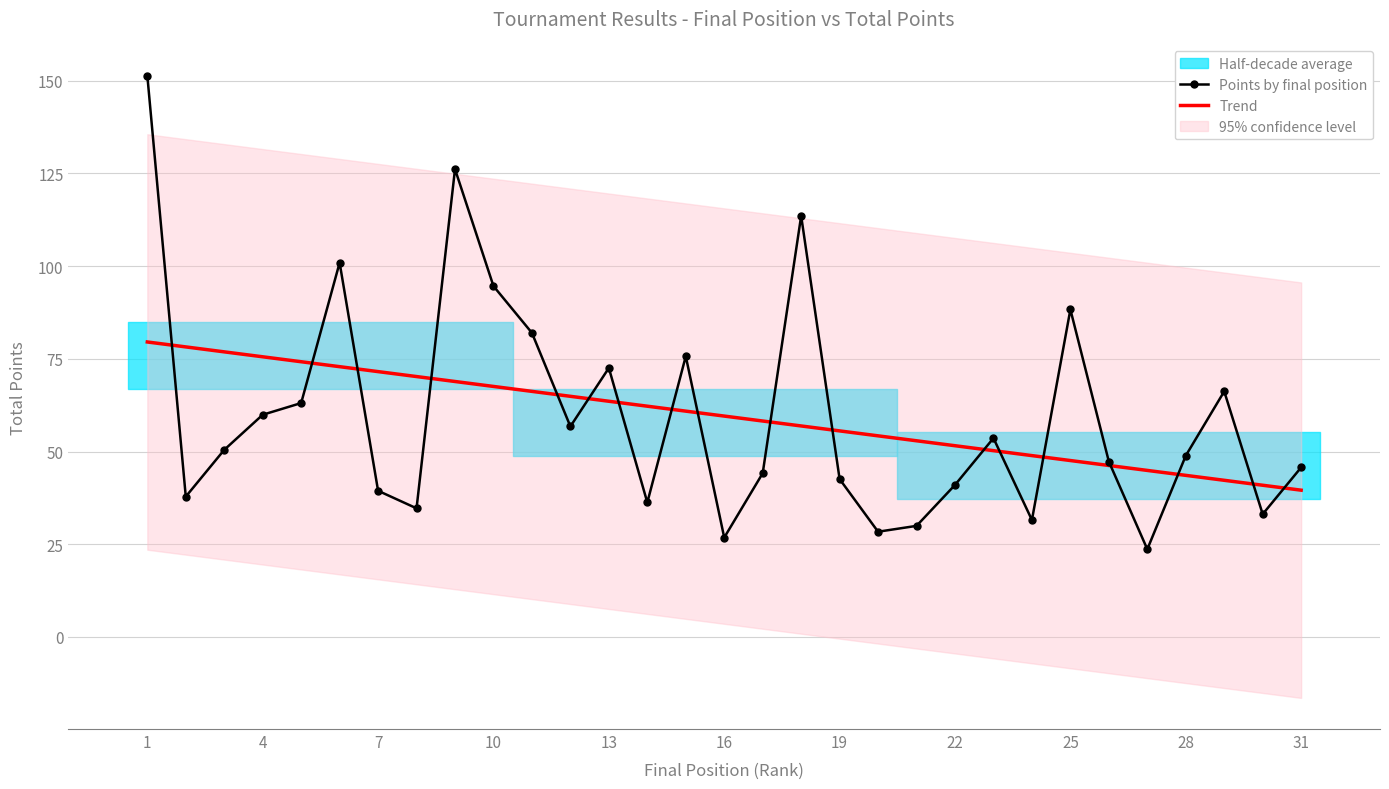

What is the smallest value displayed?

23.7